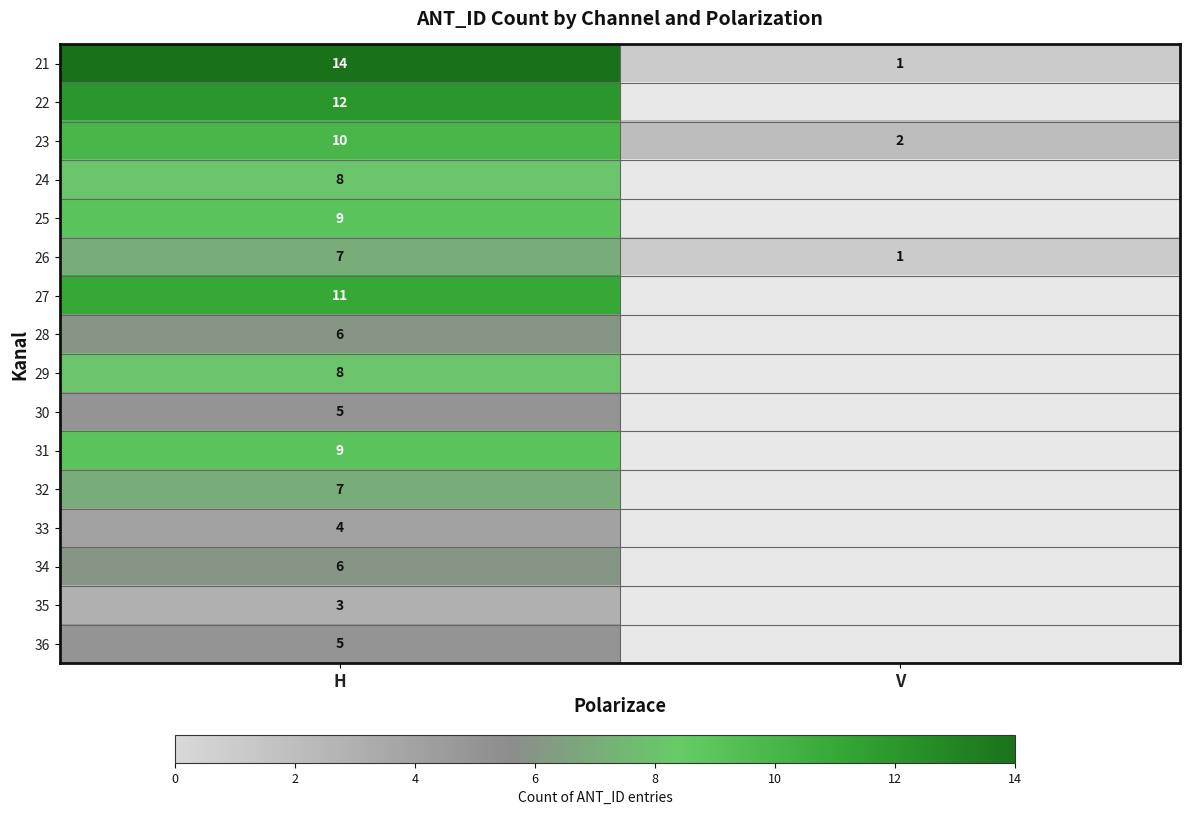

How many data points does each series have?

2